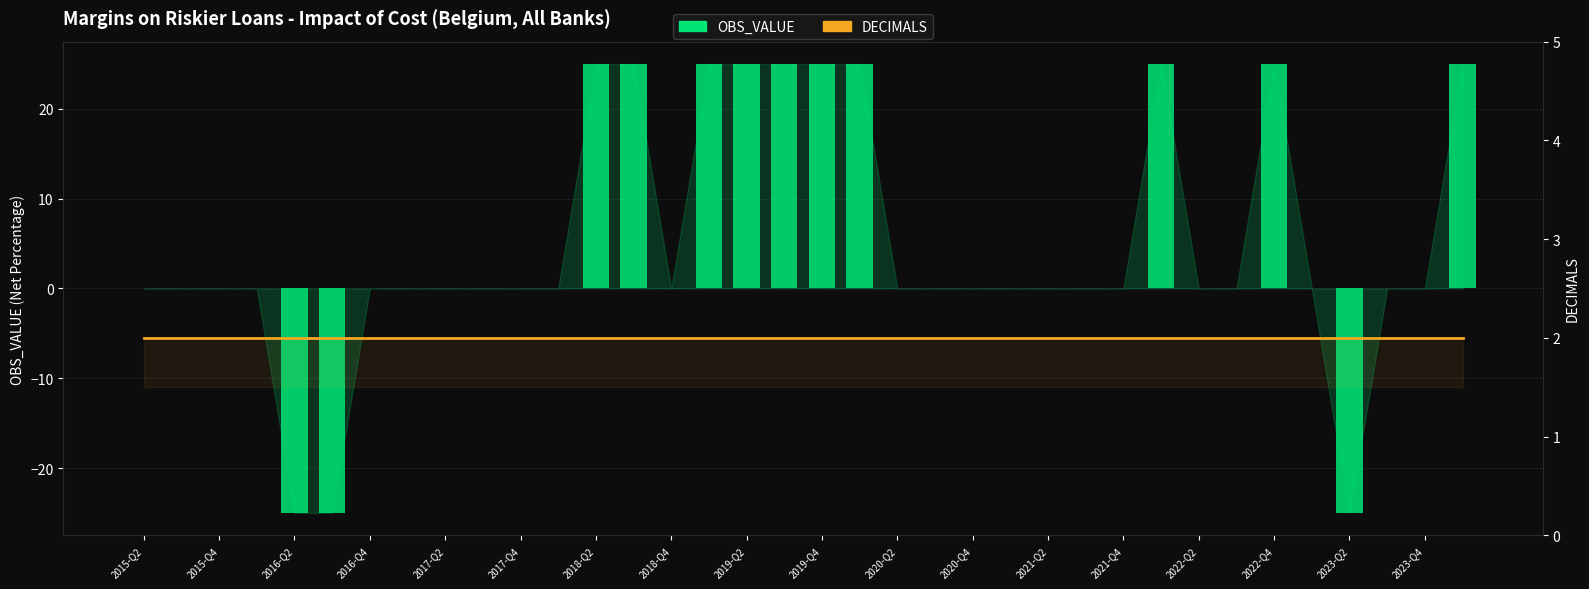

List the series in order of their peak value, highest first.

OBS_VALUE, DECIMALS